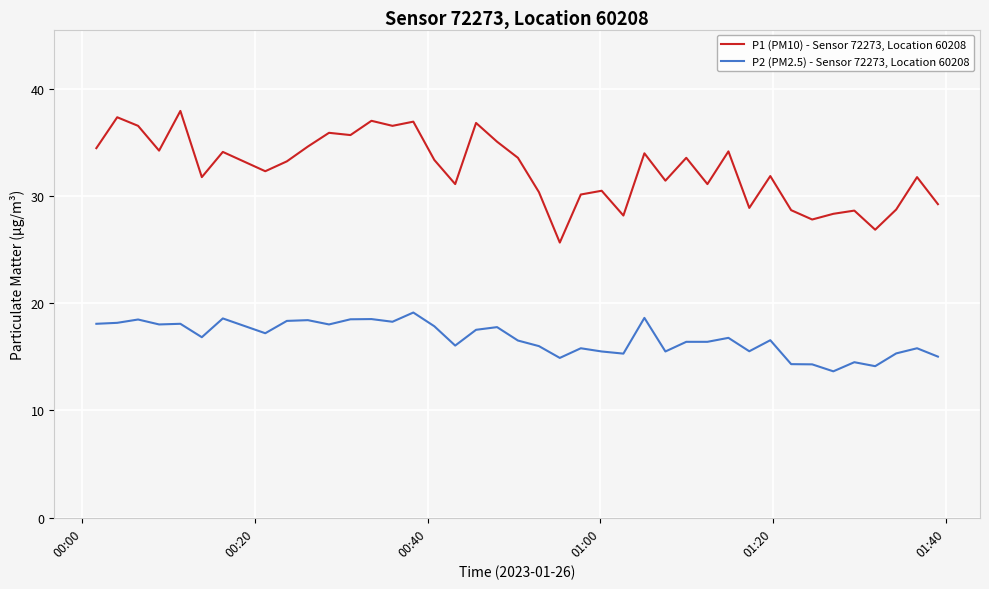

Which series has the largest range (max minus min)?

P1 (PM10) - Sensor 72273, Location 60208